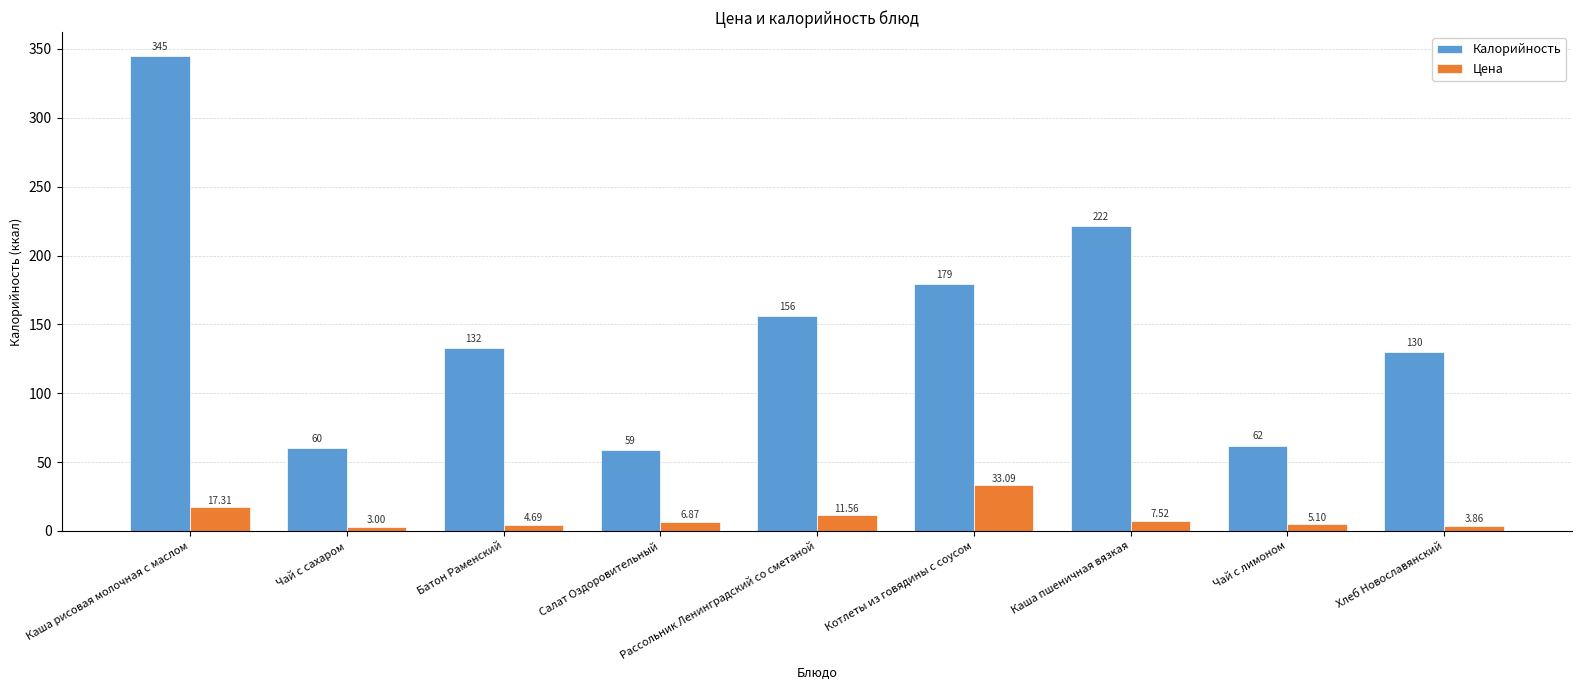

What is the sum of the Цена values at Батон Раменский and Каша пшеничная вязкая?

12.2